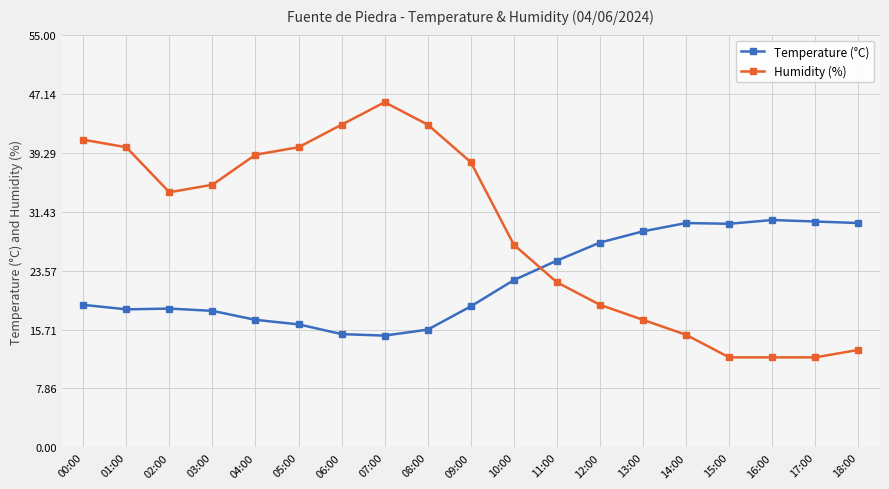

True or false: Humidity (%) has more than 0 interior local peaks.

True